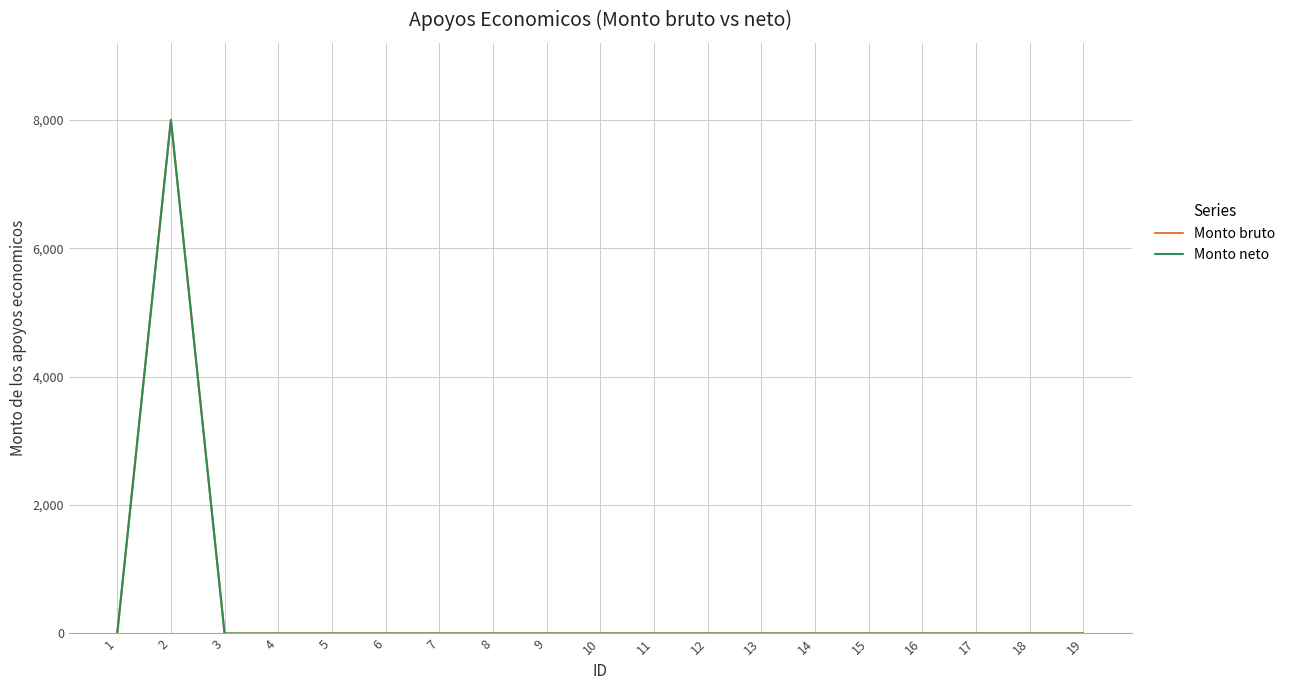

Where is Monto bruto nearest to the value 4000?

1